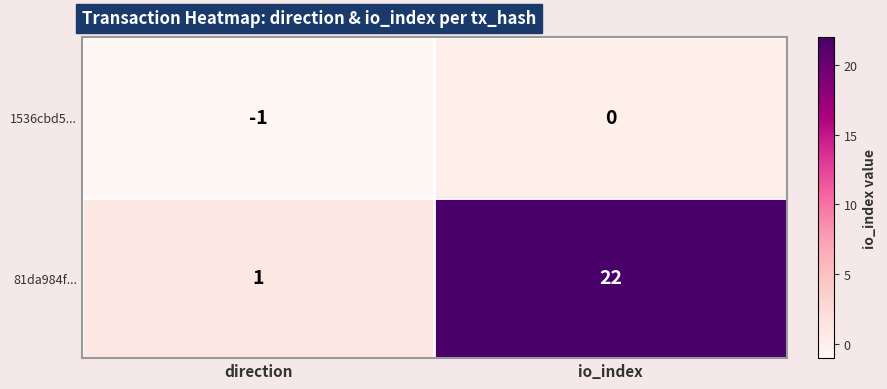

Rank the series by their maximum value, from lowest to highest.

1536cbd5..., 81da984f...